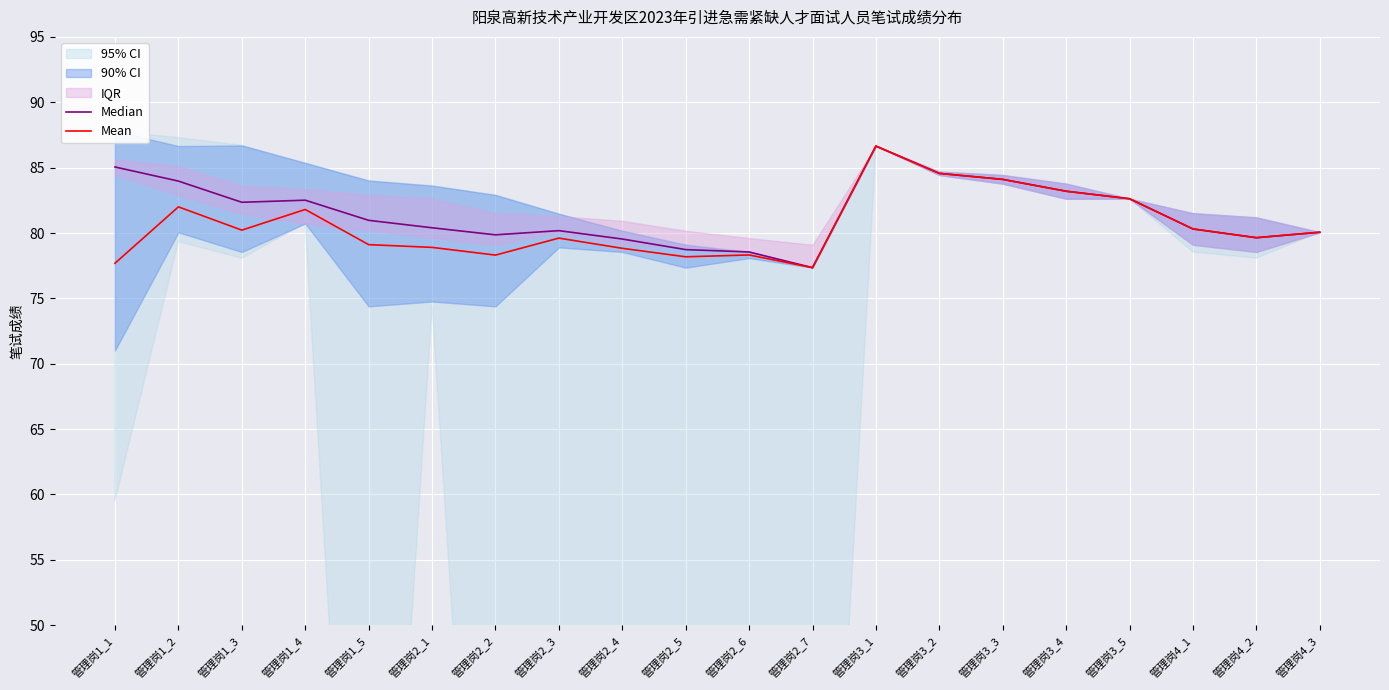

Where is the first local maximum for Mean?

管理岗1_2